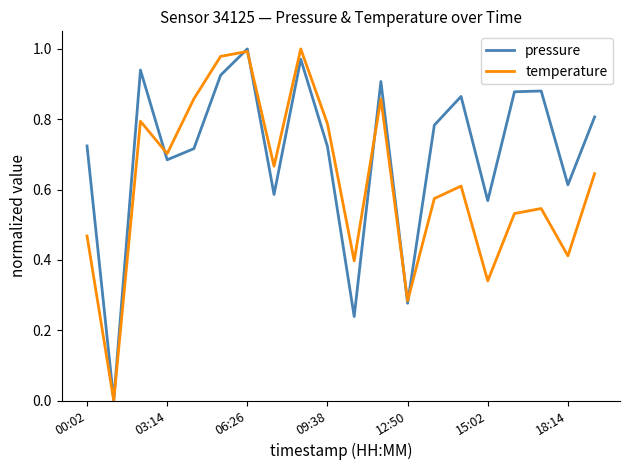

What are all the series names shown in the legend?

pressure, temperature